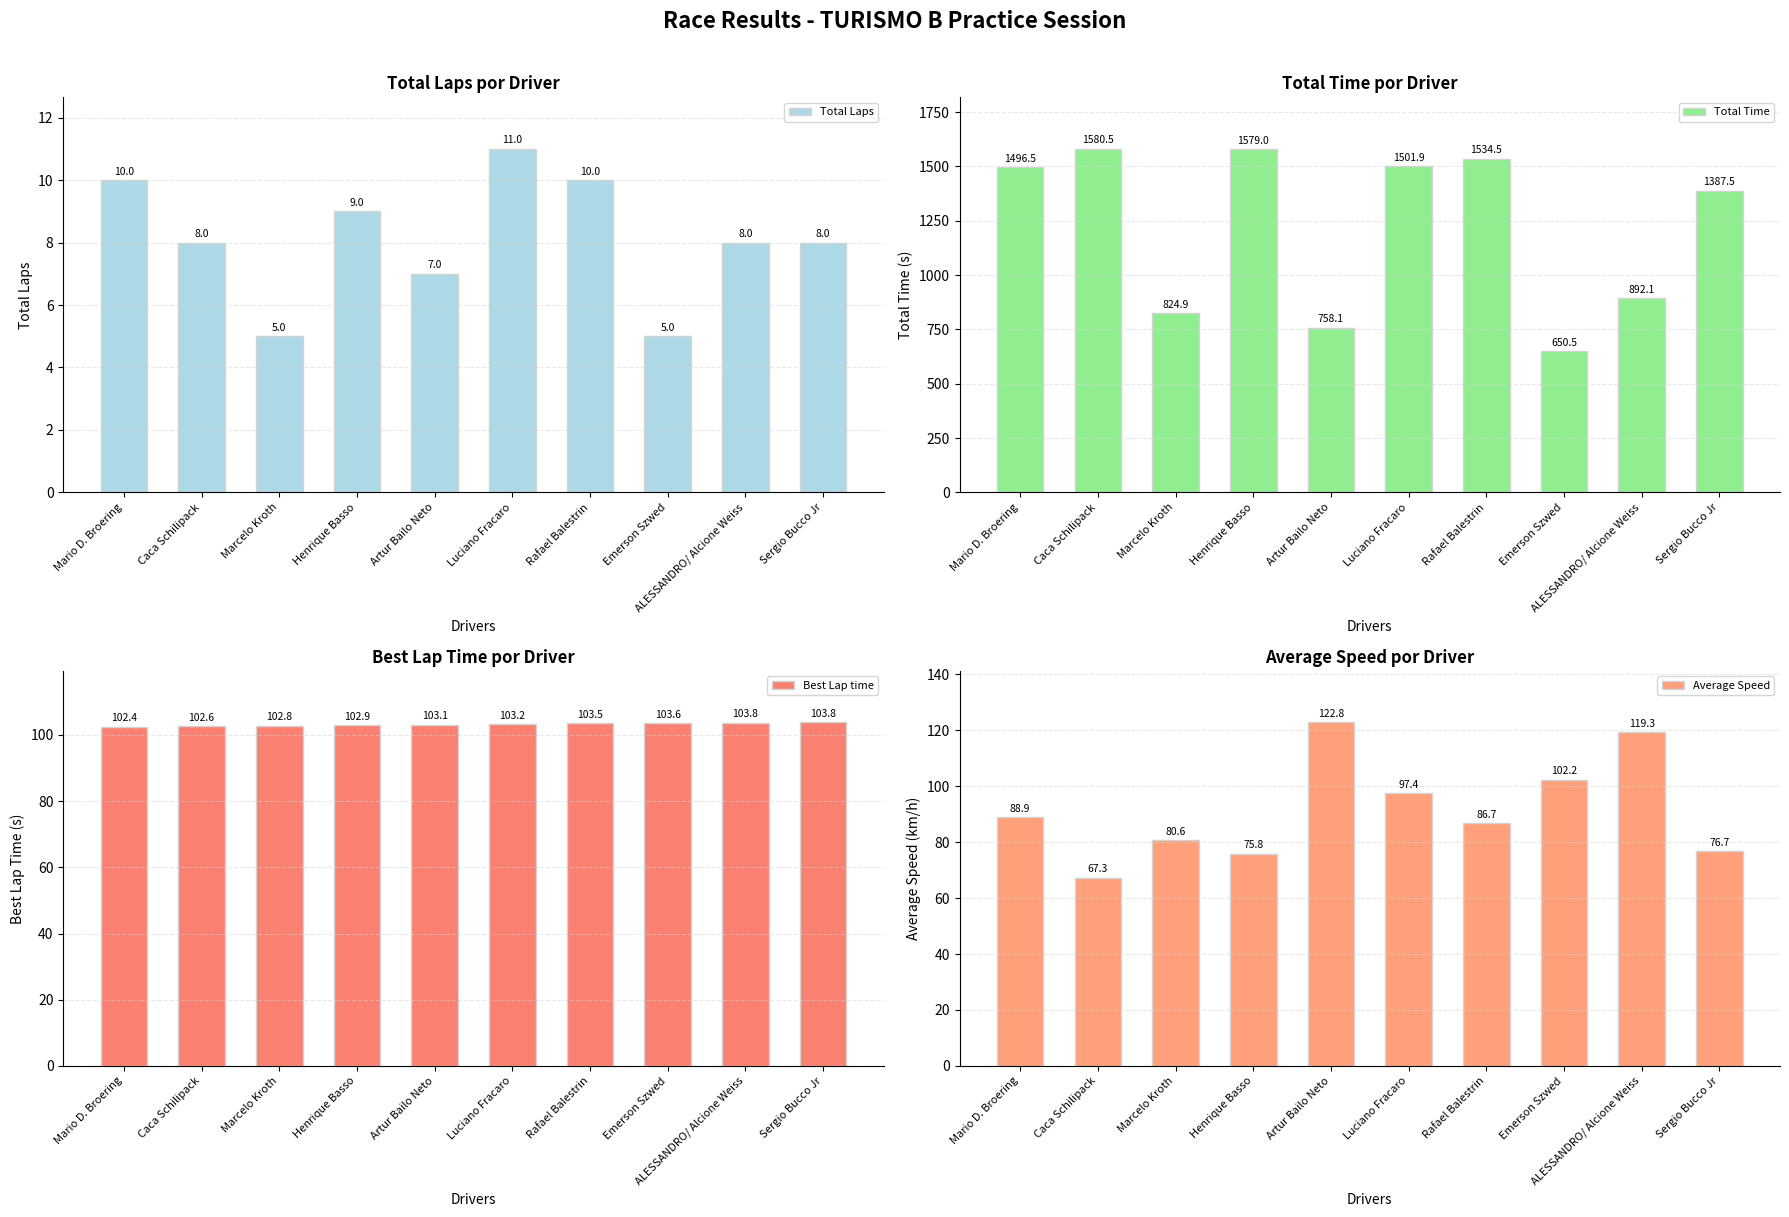

At which label is Average Speed closest to 95?

Luciano Fracaro